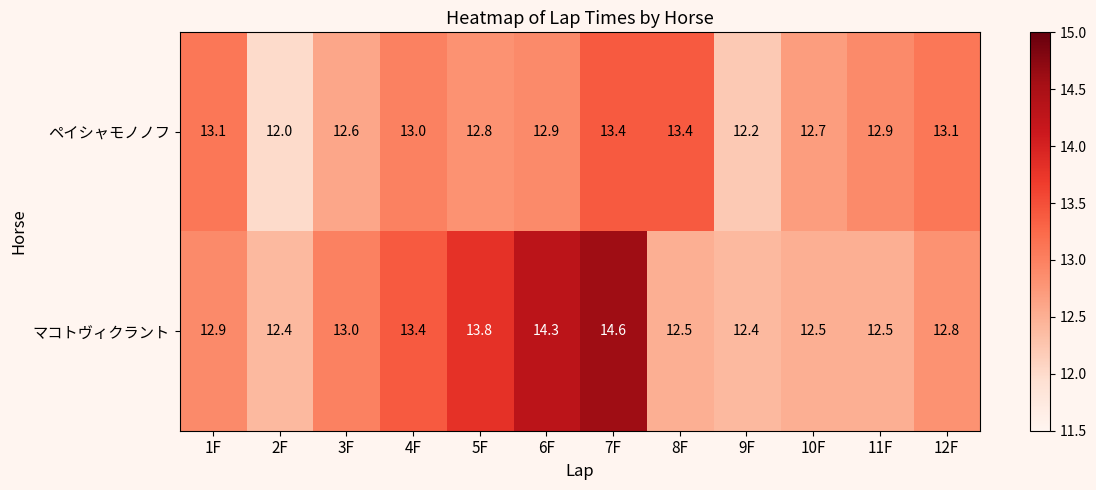

Reading left to right, what are all the values shown in this chart?

ペイシャモノノフ: 1F=13.1	2F=12.0	3F=12.6	4F=13.0	5F=12.8	6F=12.9	7F=13.4	8F=13.4	9F=12.2	10F=12.7	11F=12.9	12F=13.1
マコトヴィクラント: 1F=12.9	2F=12.4	3F=13.0	4F=13.4	5F=13.8	6F=14.3	7F=14.6	8F=12.5	9F=12.4	10F=12.5	11F=12.5	12F=12.8